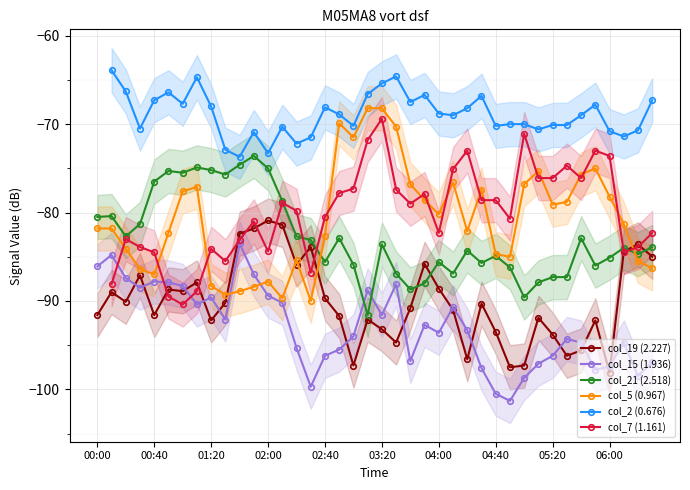

Where does the col_15 (1.936) series first go above -93?

00:00